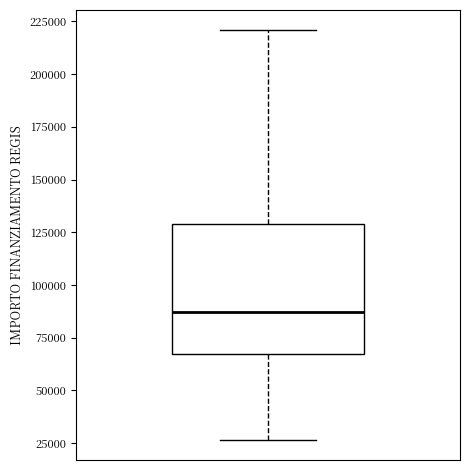

Read this box plot against the y-axis: the position of the median line, the range covered by the box, and the ends of both whiskers. The values are not printed on the chart, so give them approximately, as read against the axis.

median 85000, box 65000 to 130000, whiskers 25000 to 220000